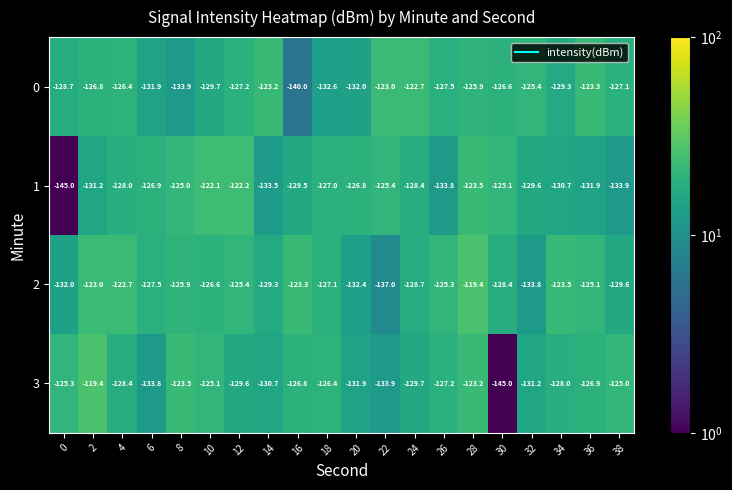

The 2 series shows -69.2 at 38. True or false?

False